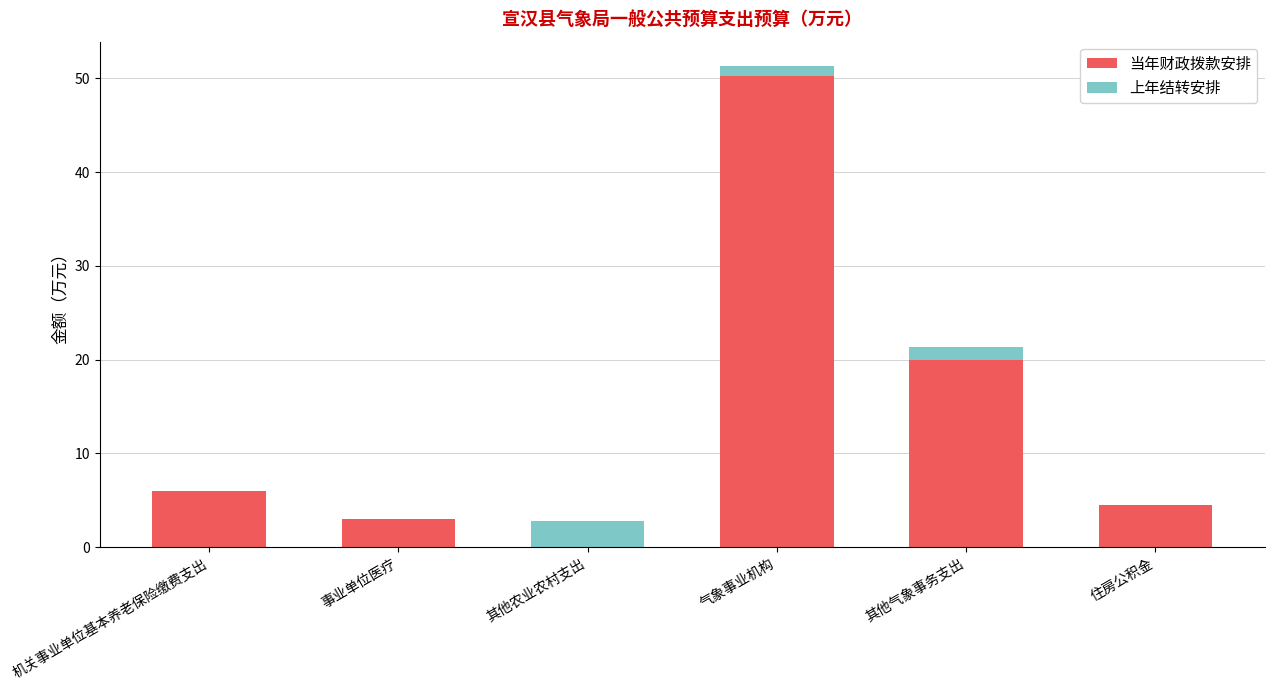

At which category is the sum across all series the highest?

气象事业机构